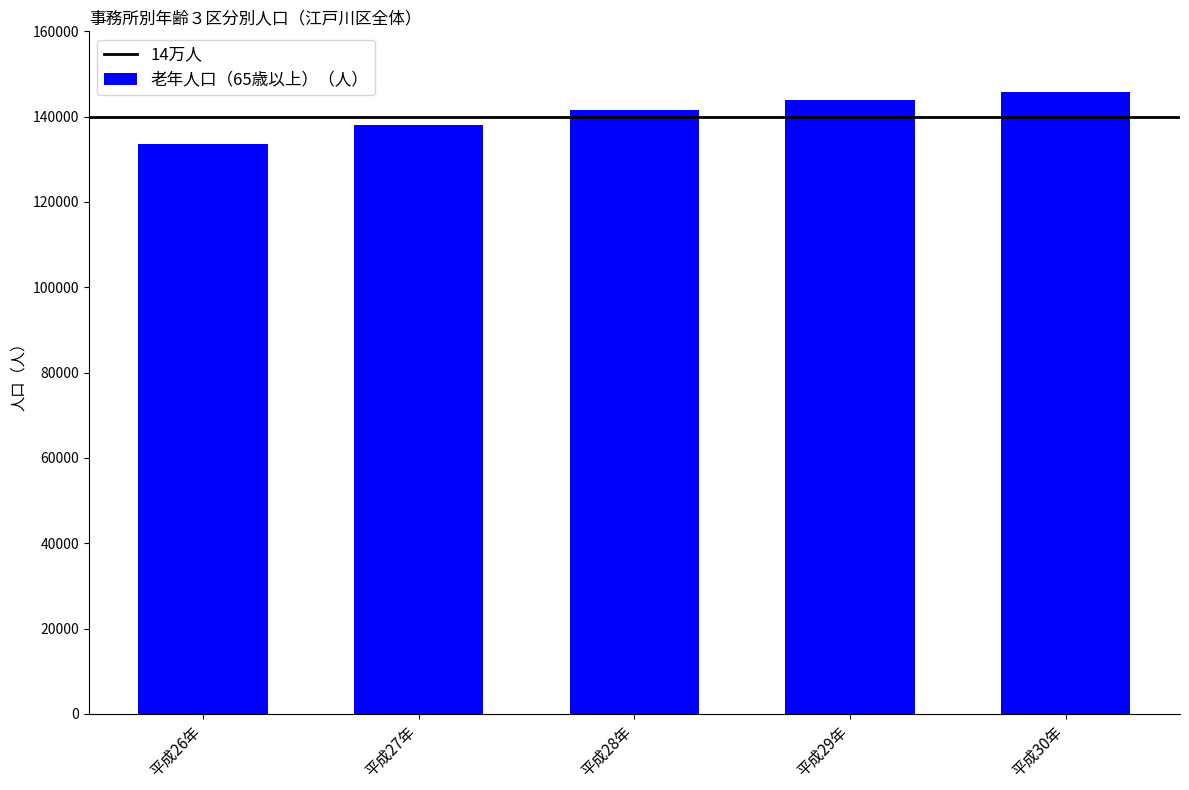

The chart shows a value of 56139 at 平成26年. True or false?

False